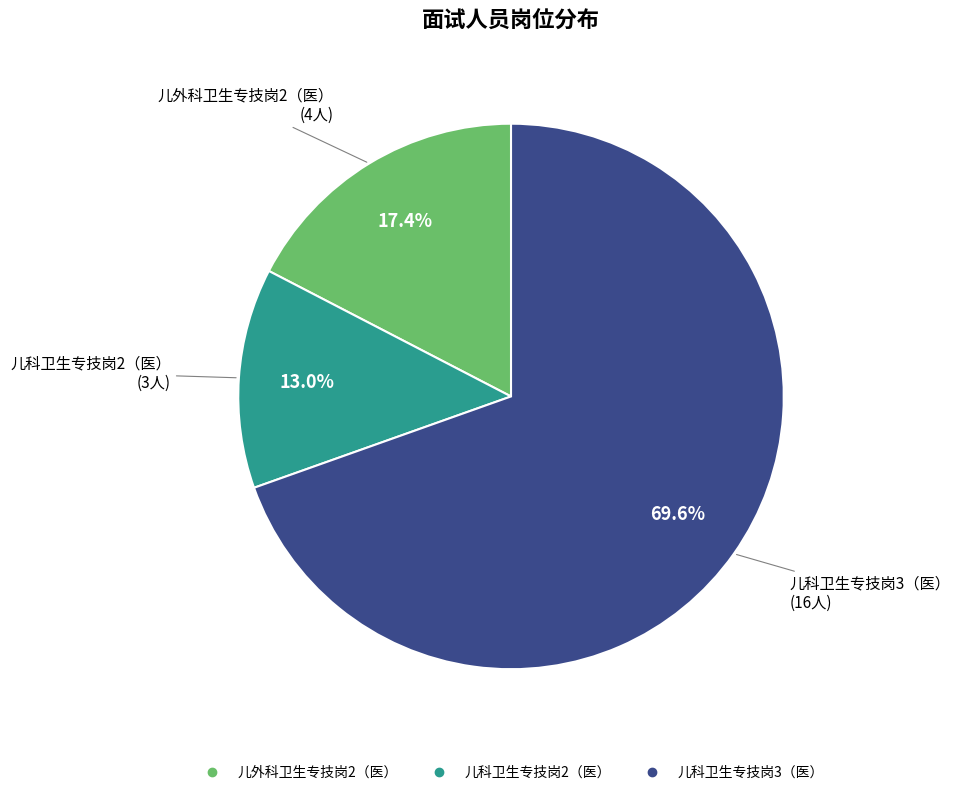

Count the number of slices in the pie.

3